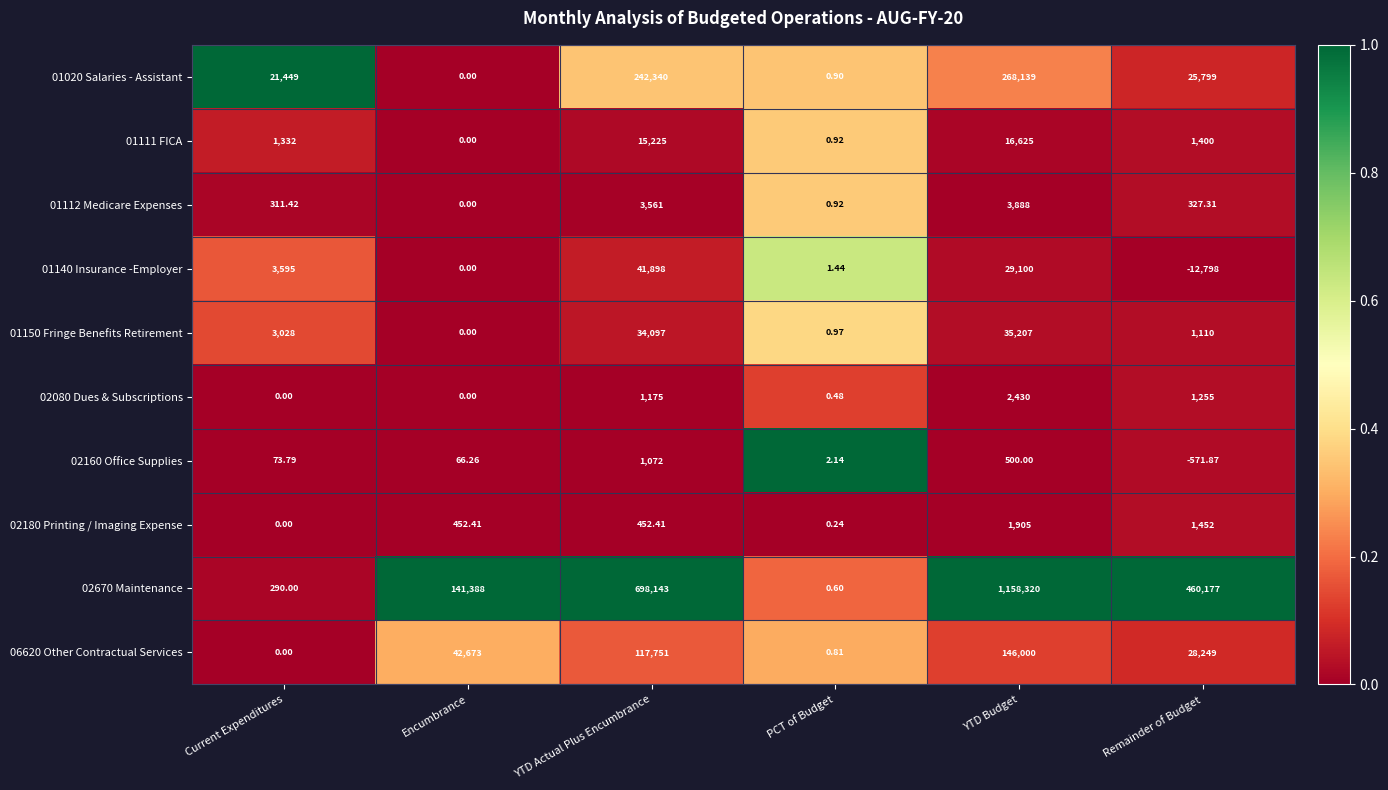

At which category is the sum across all series the highest?

YTD Budget